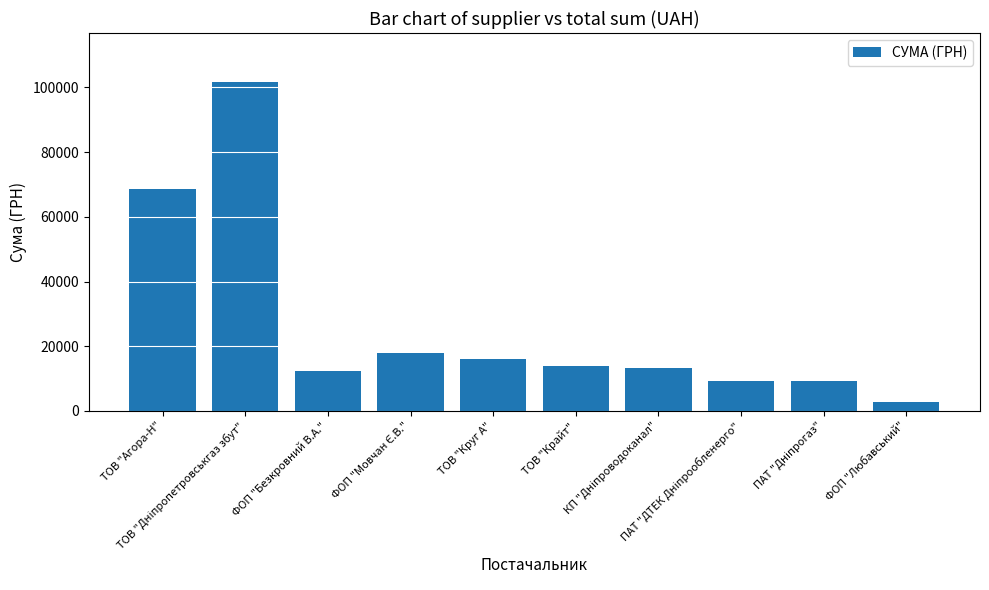

What is the average value?

26474.5